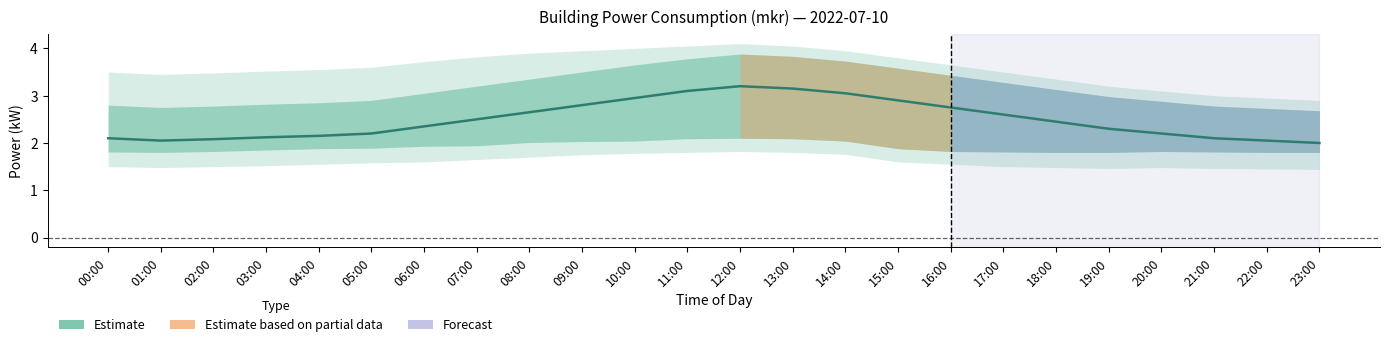

Reading left to right, list all the values displayed in this chart.

00:00=2.1	01:00=2.0	02:00=2.1	03:00=2.1	04:00=2.1	05:00=2.2	06:00=2.4	07:00=2.5	08:00=2.6	09:00=2.8	10:00=3.0	11:00=3.1	12:00=3.2	13:00=3.1	14:00=3.0	15:00=2.9	16:00=2.8	17:00=2.6	18:00=2.5	19:00=2.3	20:00=2.2	21:00=2.1	22:00=2.0	23:00=2.0